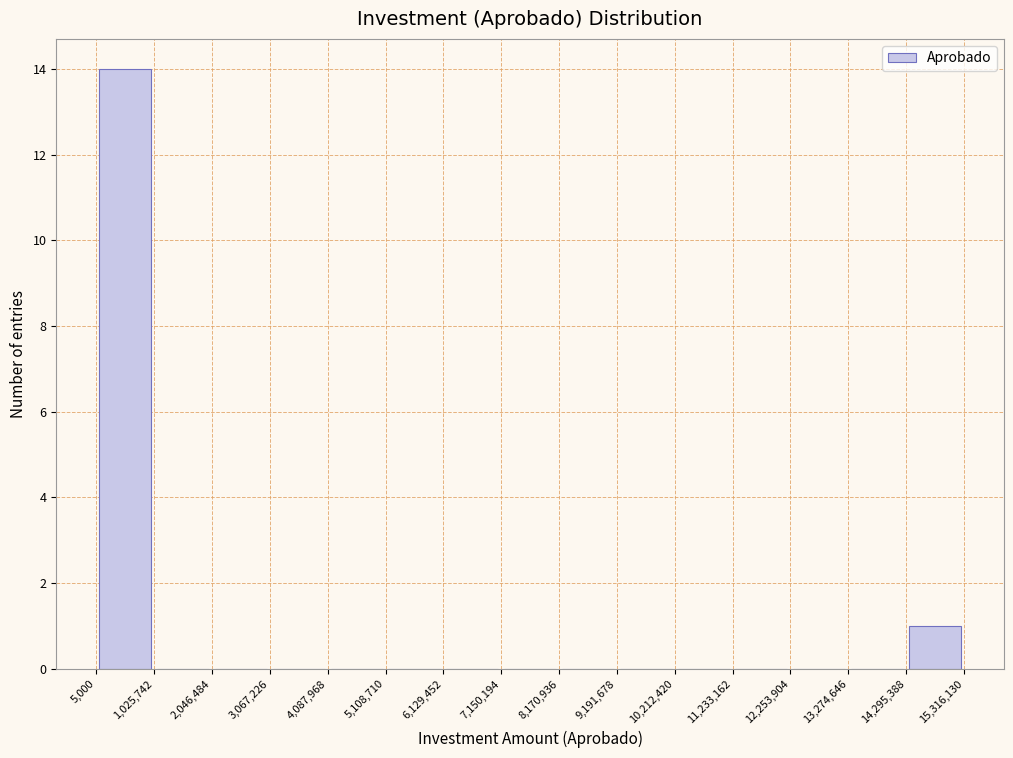

How tall is the bar that spans 14,295,388 to 15,316,130 on the x-axis? The values are not printed on the chart, so give them approximately, as read against the axis.

1